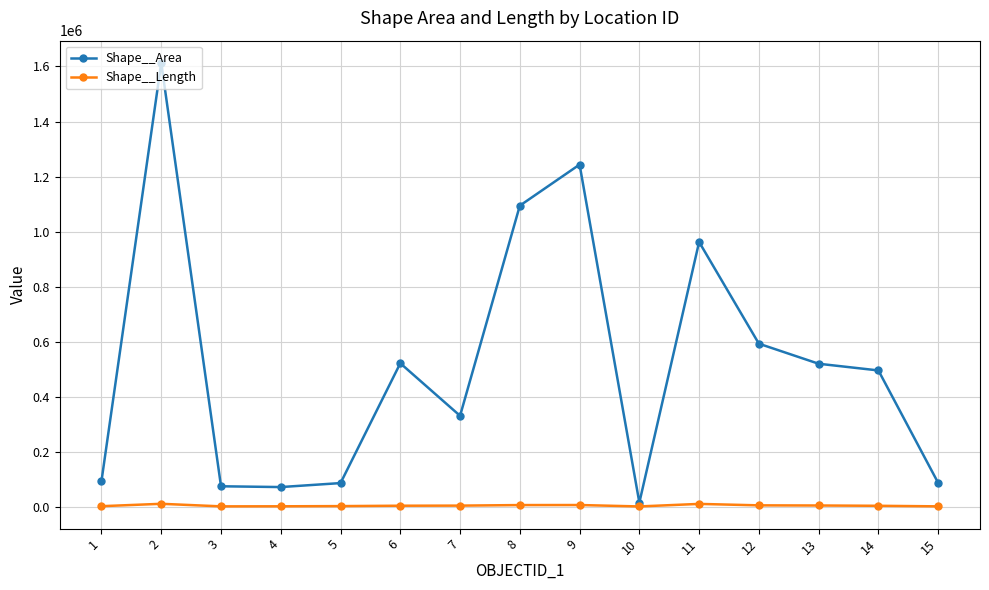

What is the value of the Shape__Area point at the 1st from the left?

93207.2